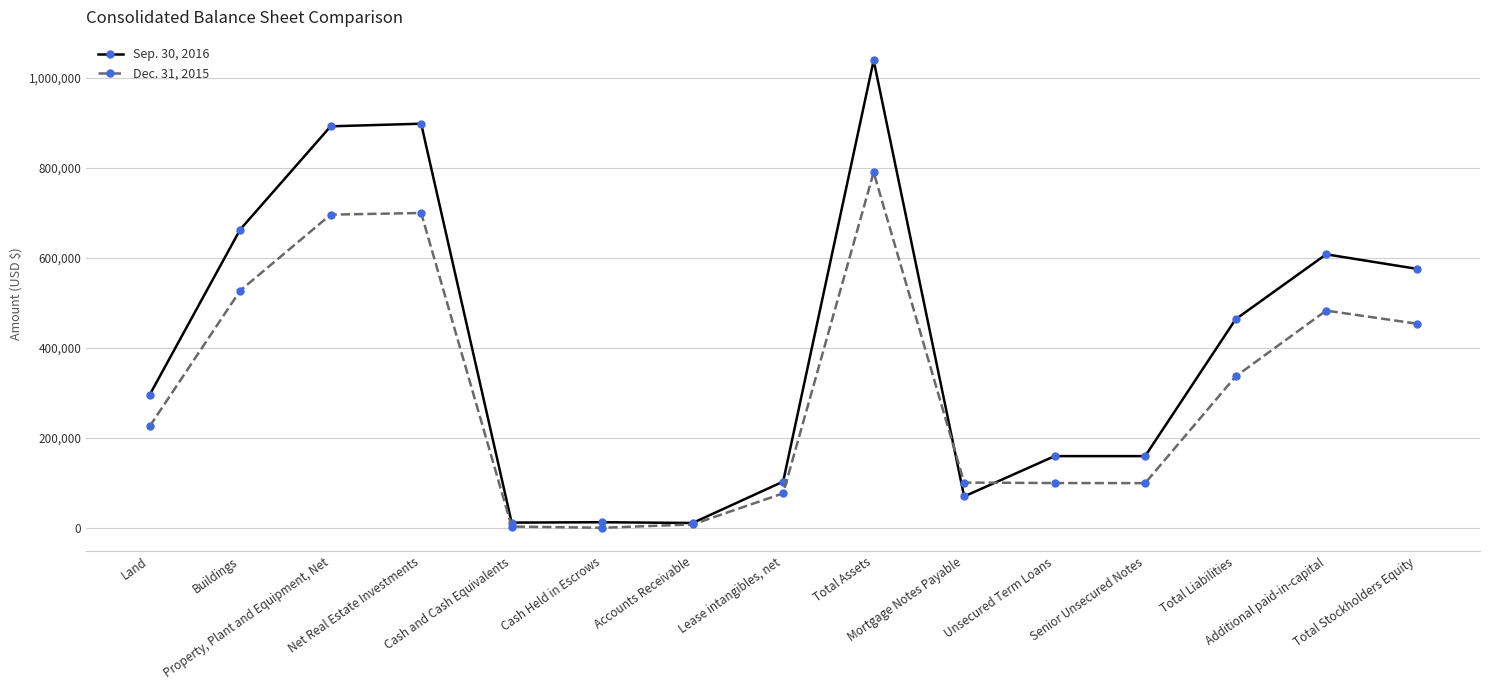

Is the value of Sep. 30, 2016 at Total Assets greater than the value of Dec. 31, 2015 at Unsecured Term Loans?

Yes